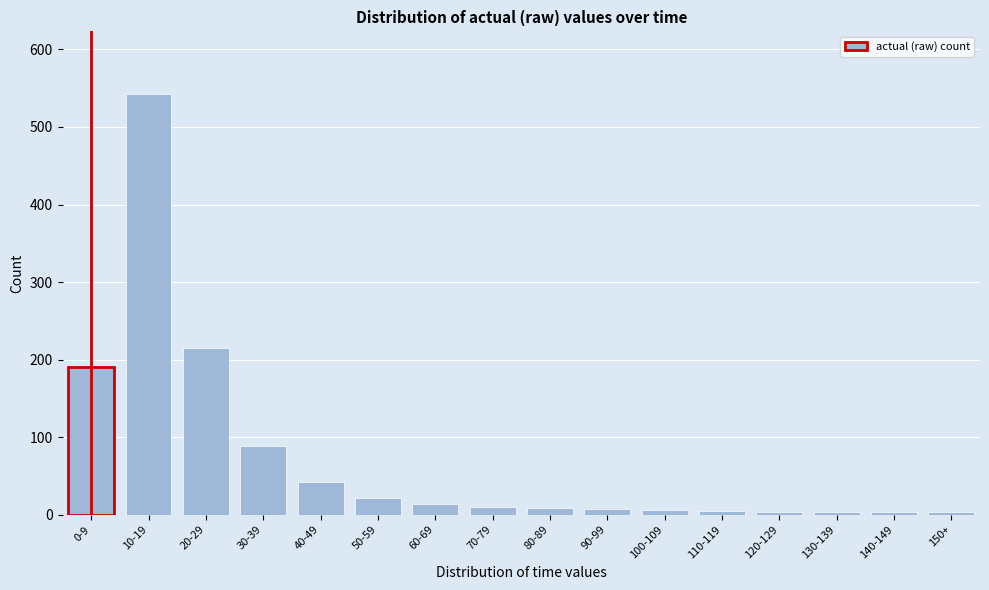

What is the difference between the second highest and minimum values?

212